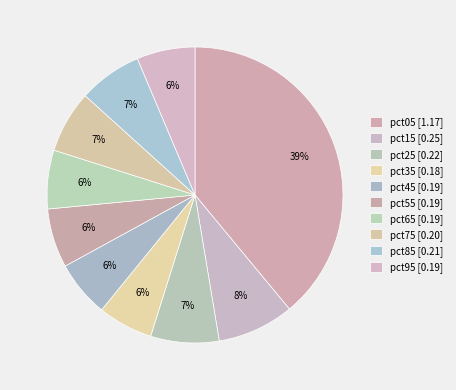

How many segments does this pie chart have?

10